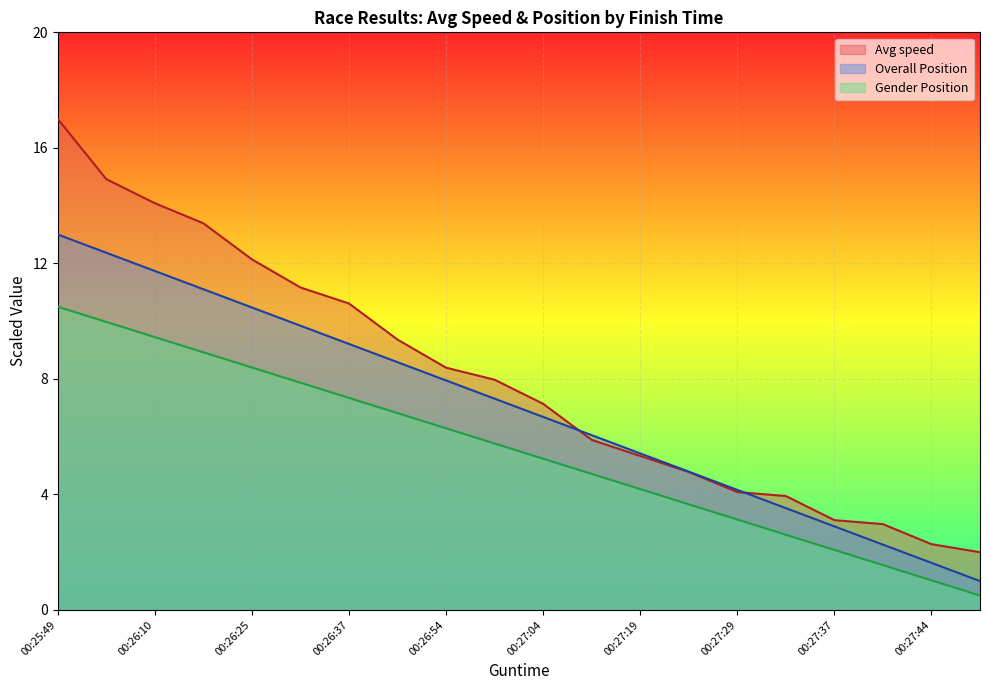

What is the label of the 11th point from the left?

00:27:04